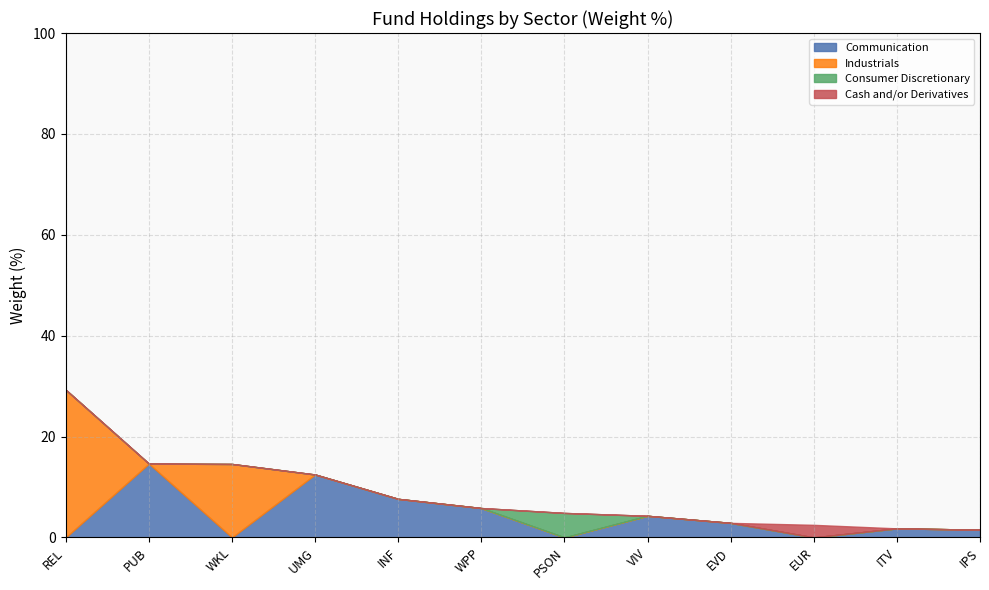

How many lines are shown in the chart?

4